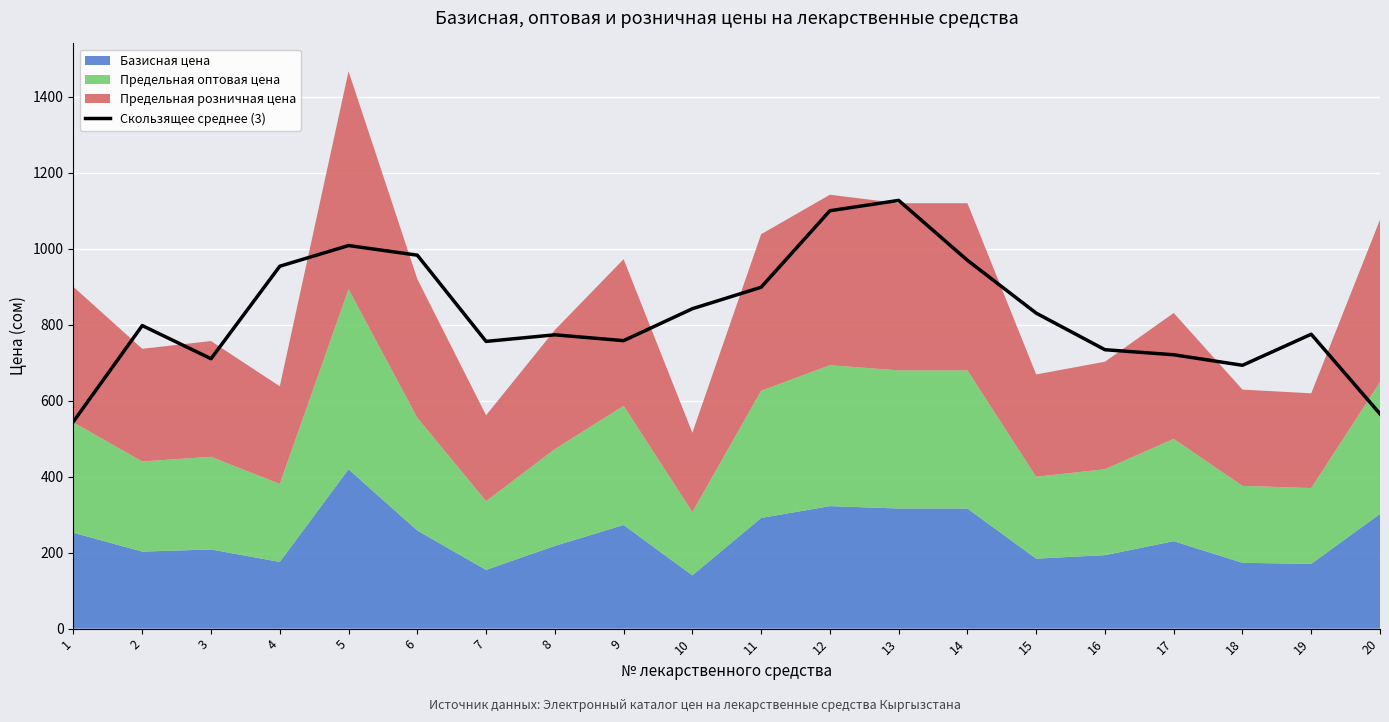

Reading right to left, what are all the values shown in this chart?

20=565.0	19=774.7	18=692.9	17=720.6	16=733.9	15=830.2	14=969.2	13=1126.8	12=1099.6	11=898.3	10=841.8	9=757.8	8=773.1	7=755.8	6=982.7	5=1008.0	4=953.6	3=710.2	2=797.4	1=545.2